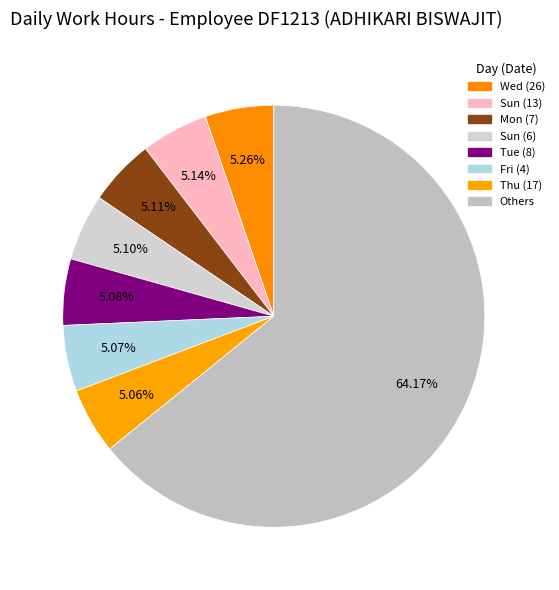

How much of the chart is everything except Wed (26)?

94.7%